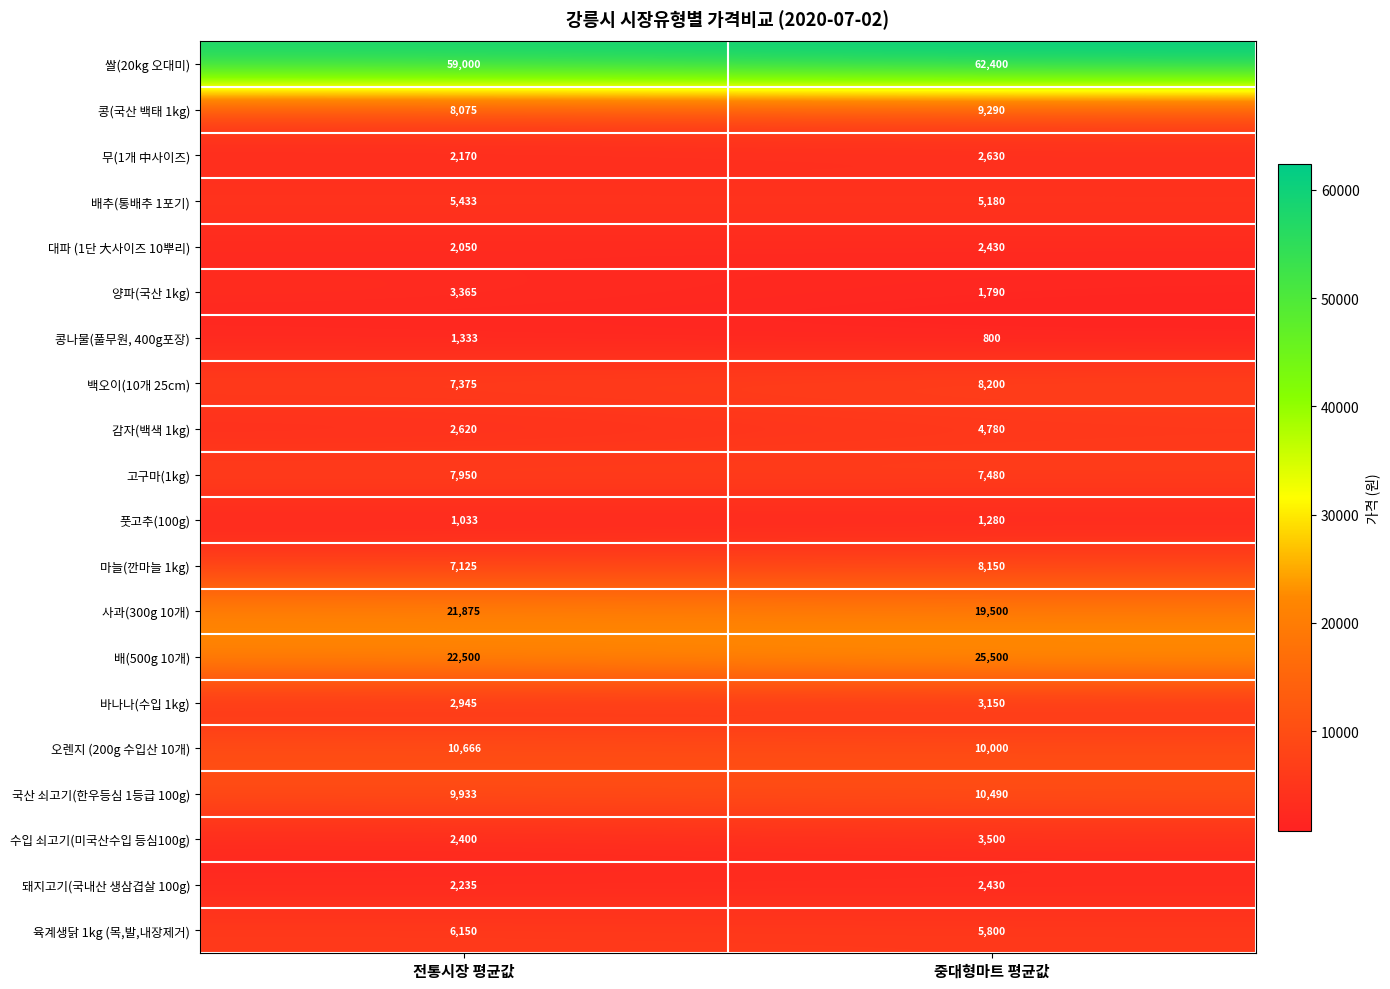

Which label corresponds to the smallest value in the chart?

중대형마트 평균값